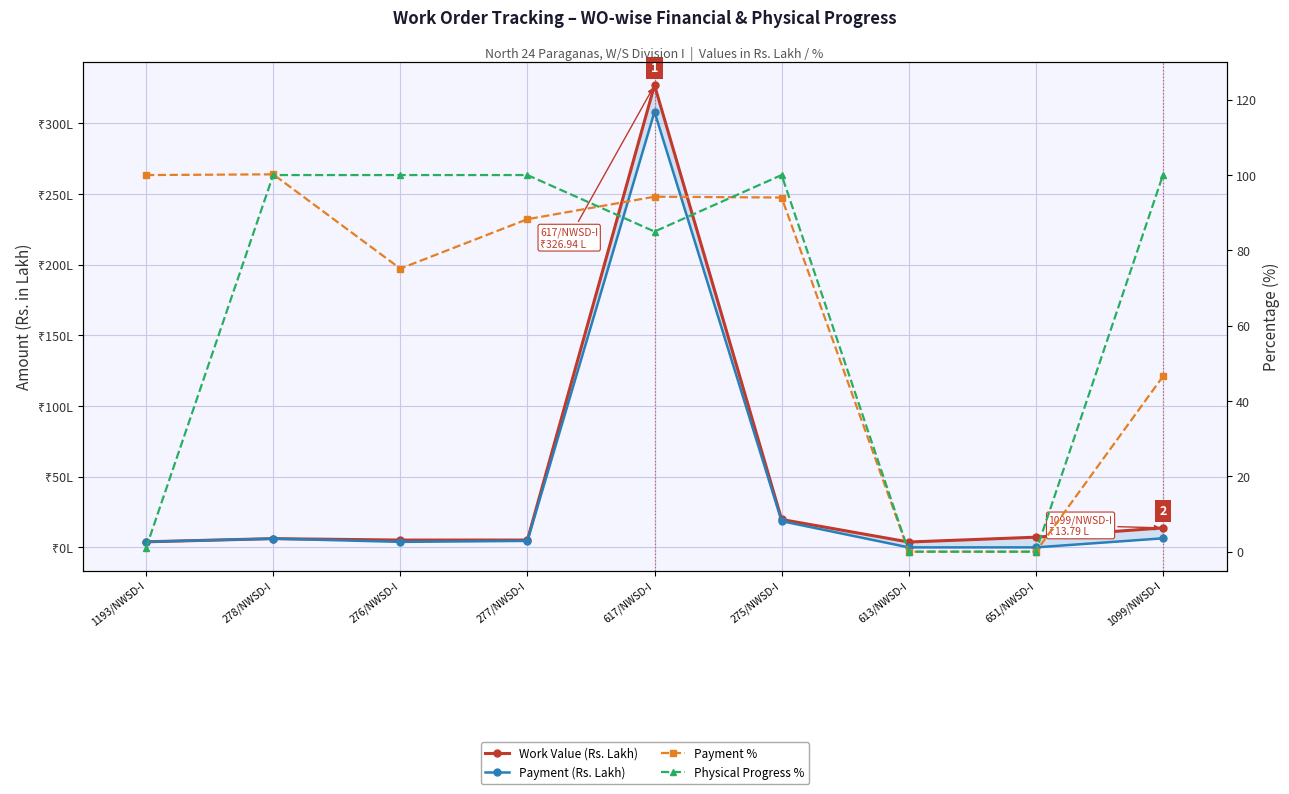

At 1099/NWSD-I, list the series in order from largest to smallest.

Physical Progress %, Payment %, Work Value (Rs. Lakh), Payment (Rs. Lakh)